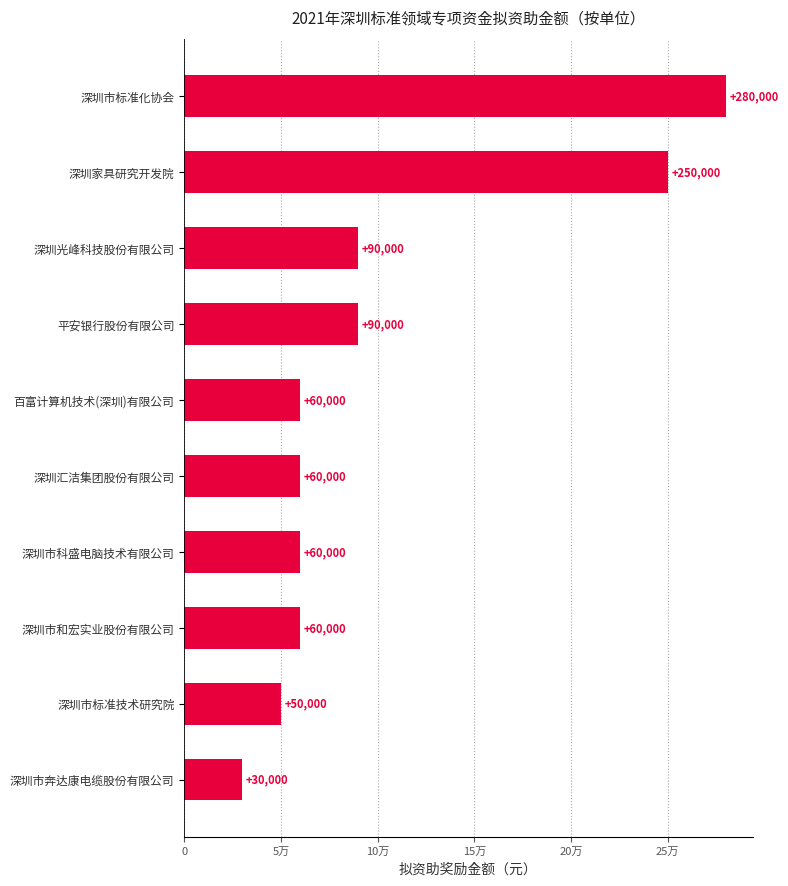

Does the chart contain stacked bars?

No